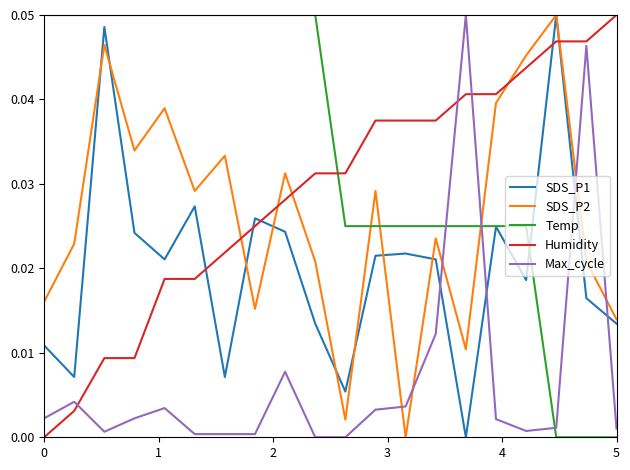

Which series has the largest total across all categories?

Temp